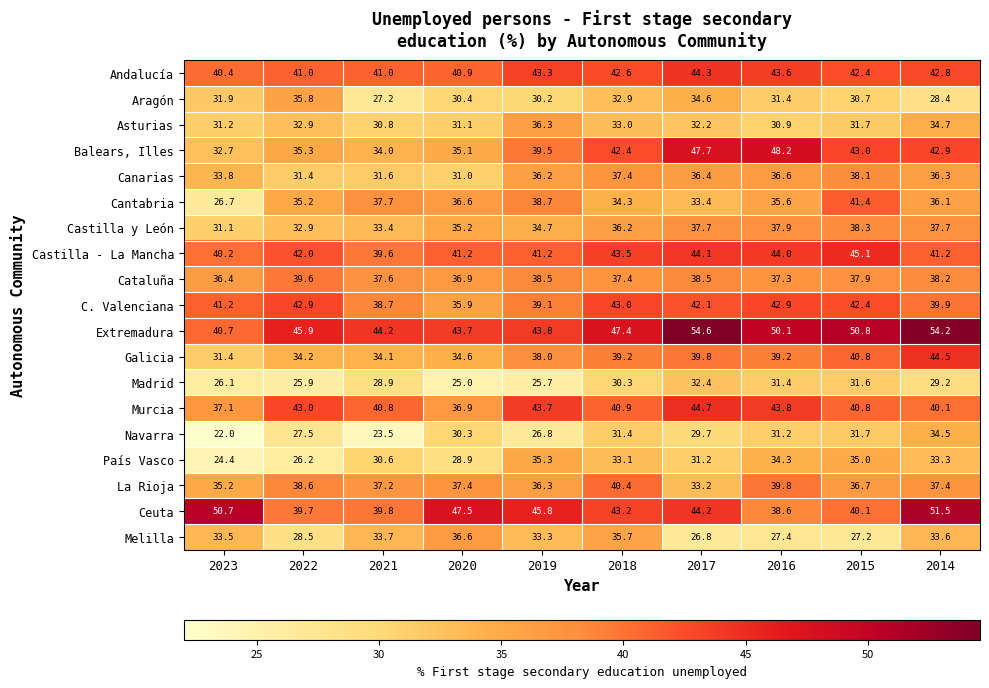

True or false: Navarra has a value of 53.9 at 2015.

False